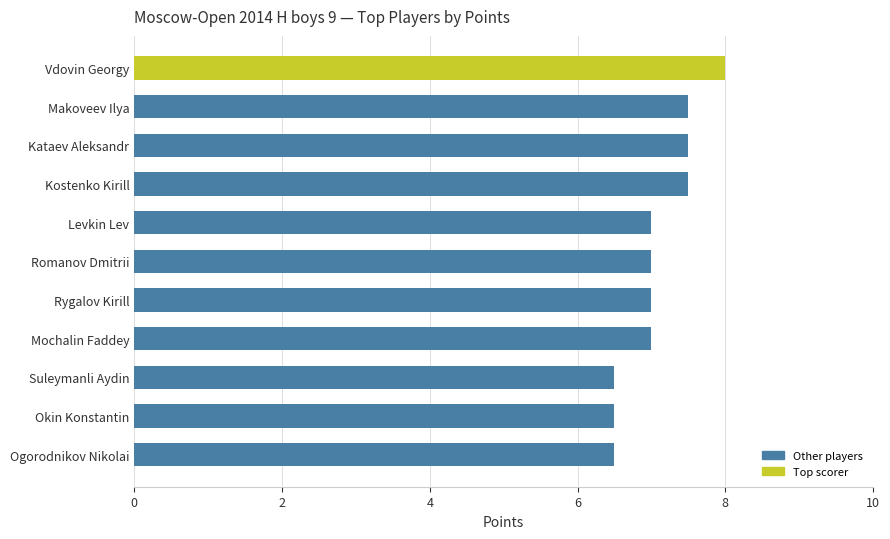

Are the bars grouped side by side (vs. stacked)?

No